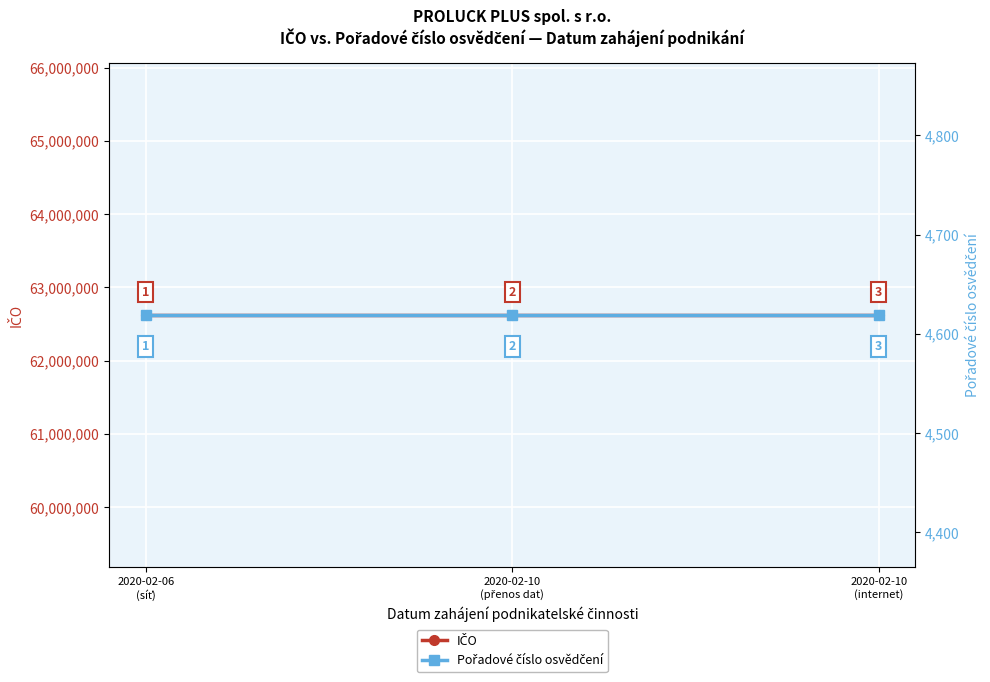

At how many categories does at least one series exceed 18902844?

3